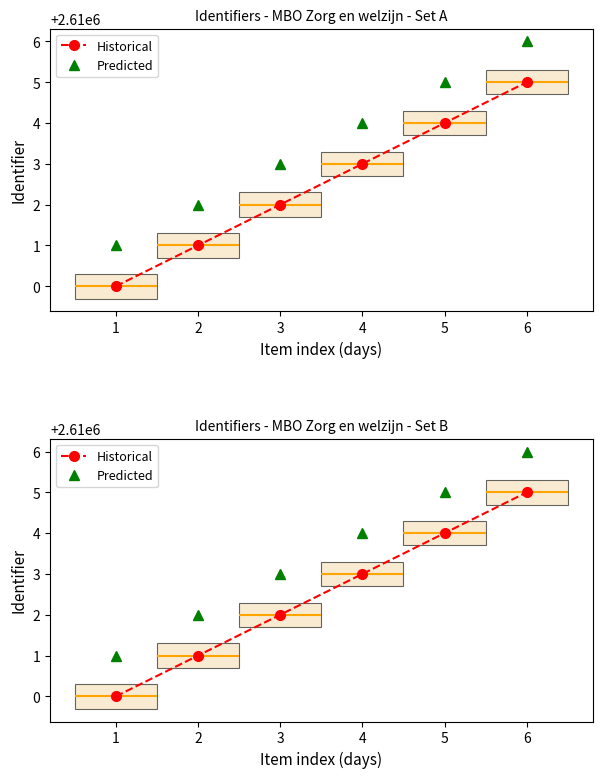

True or false: Predicted has more than 0 points higher than both neighbors.

False